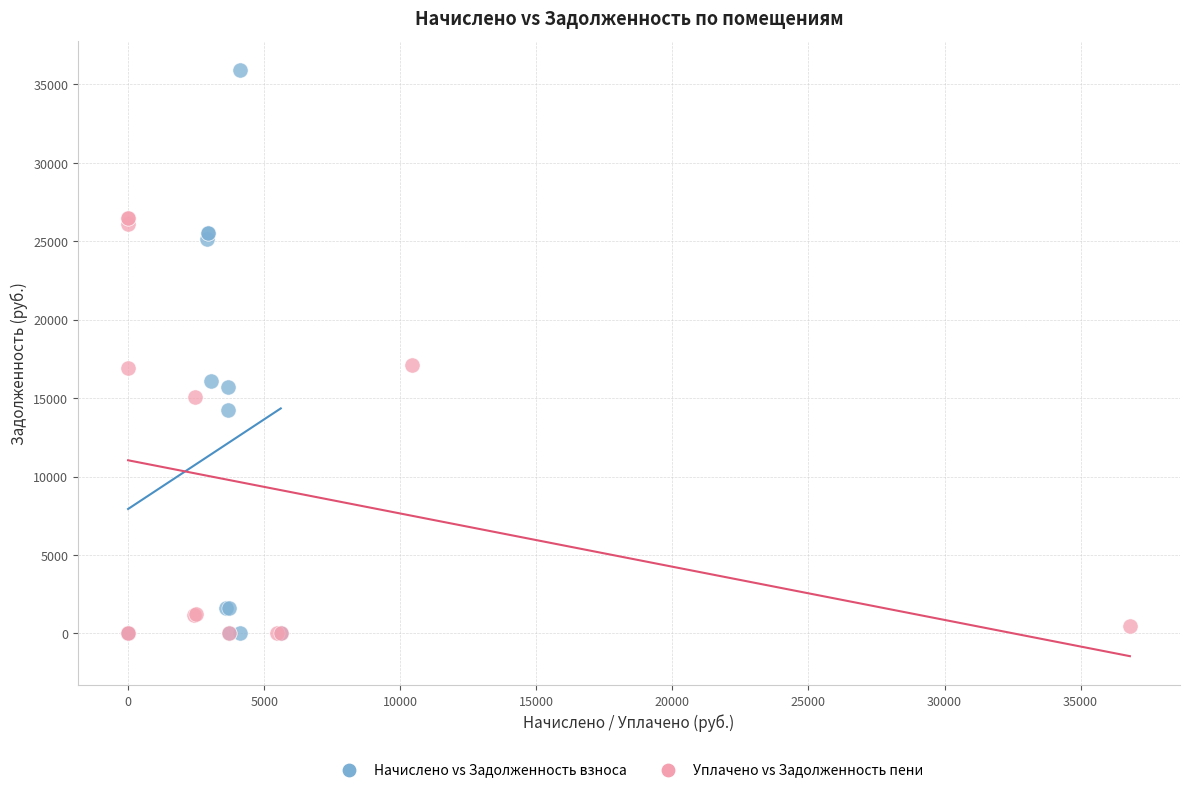

Which series has the largest Y range (max minus min)?

Начислено vs Задолженность взноса